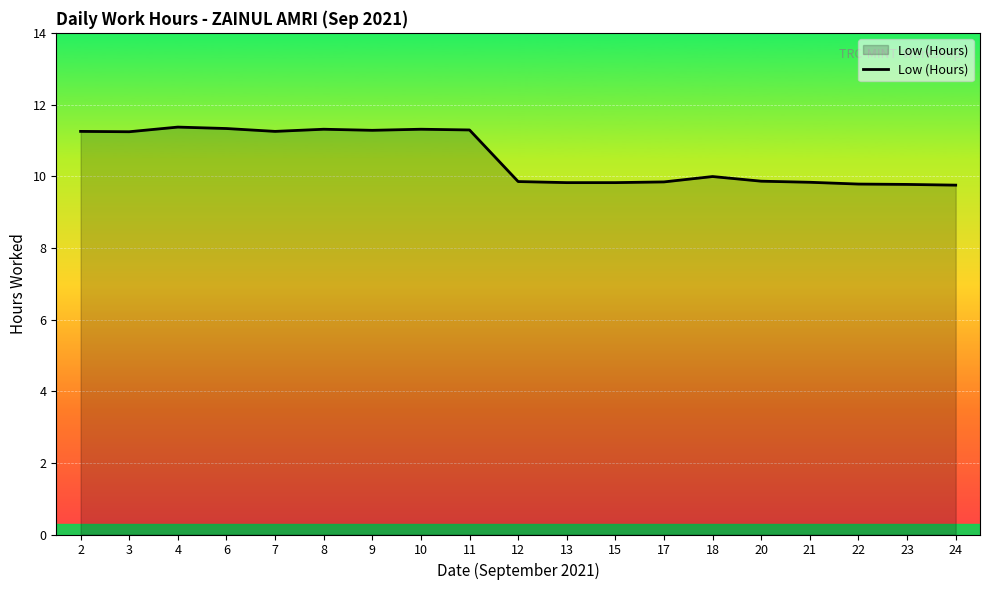

What is the greatest value displayed?

11.4